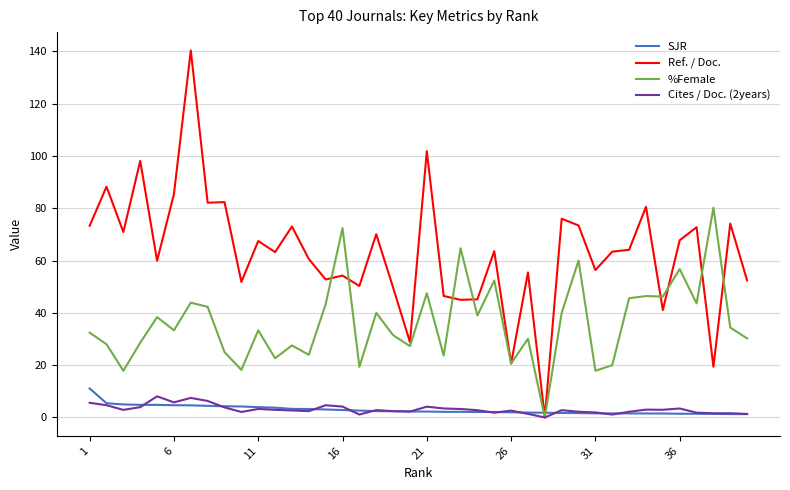

After their last crossing, which series has the higher values: Ref. / Doc. or SJR?

Ref. / Doc.